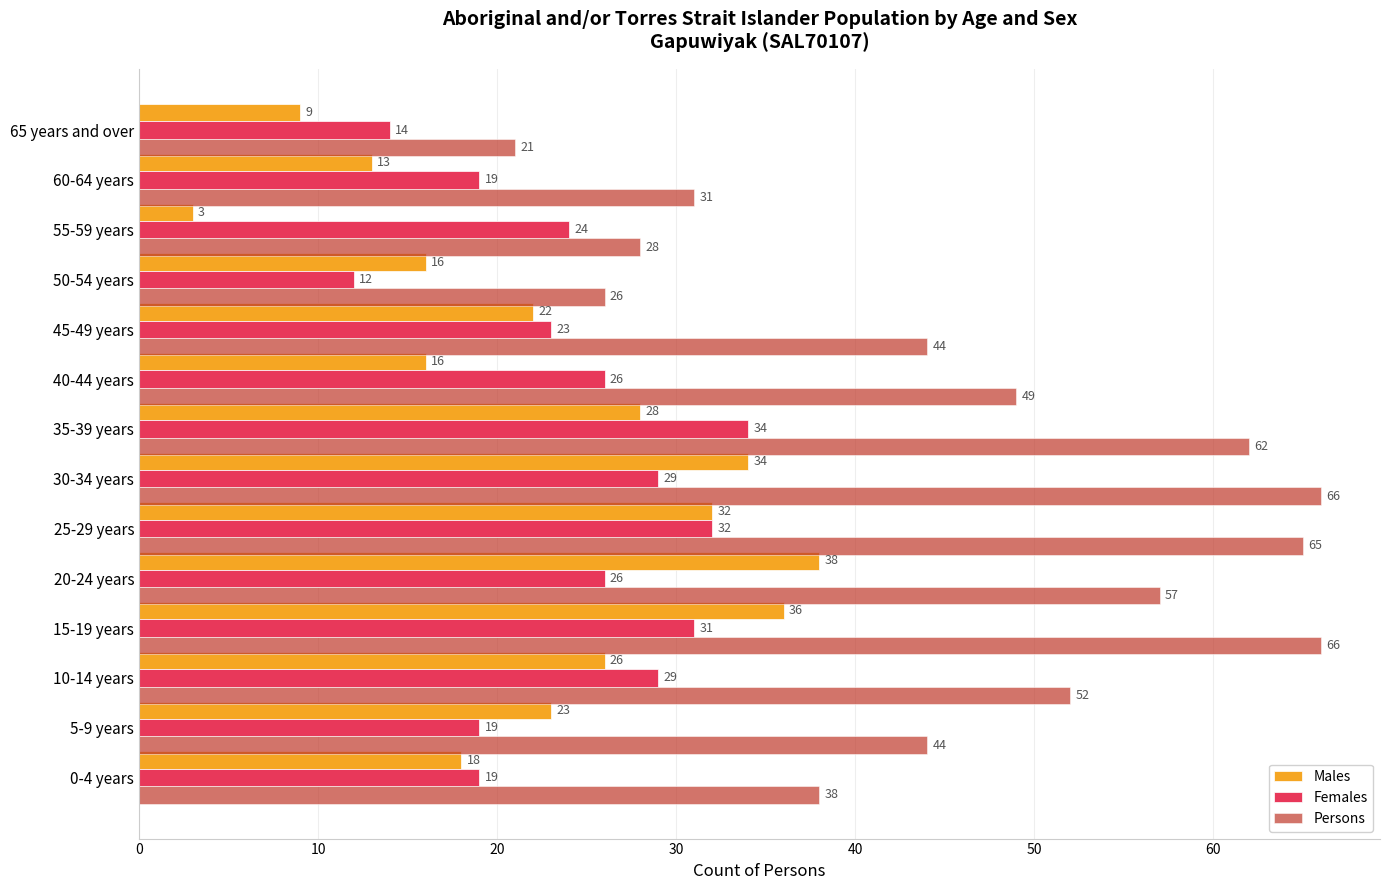

What is the greatest value displayed?

66